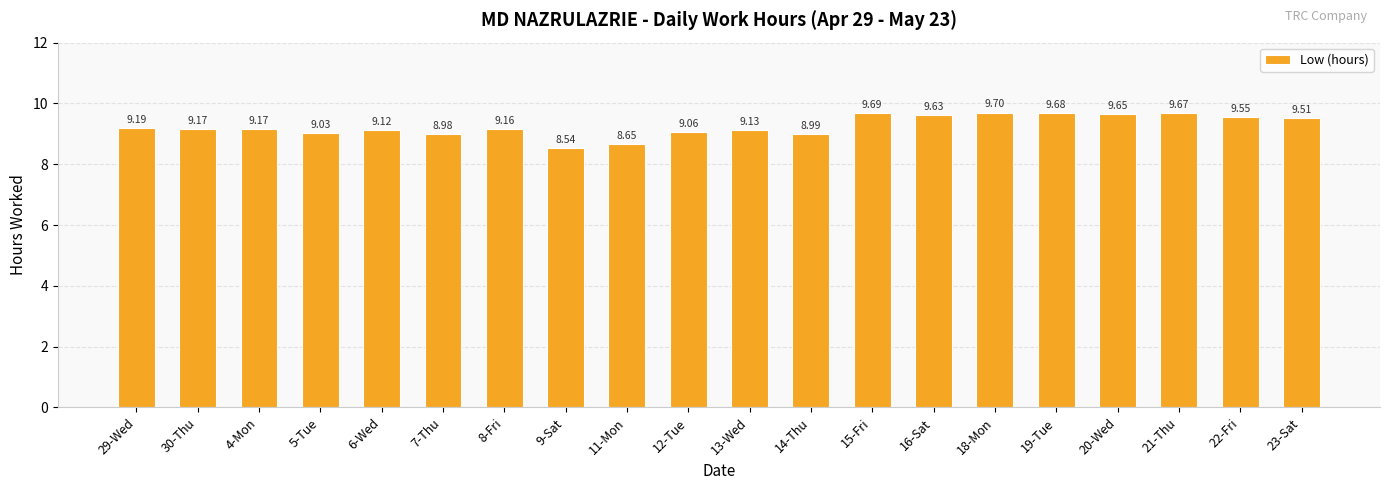

What is the sum of all values?

185.3